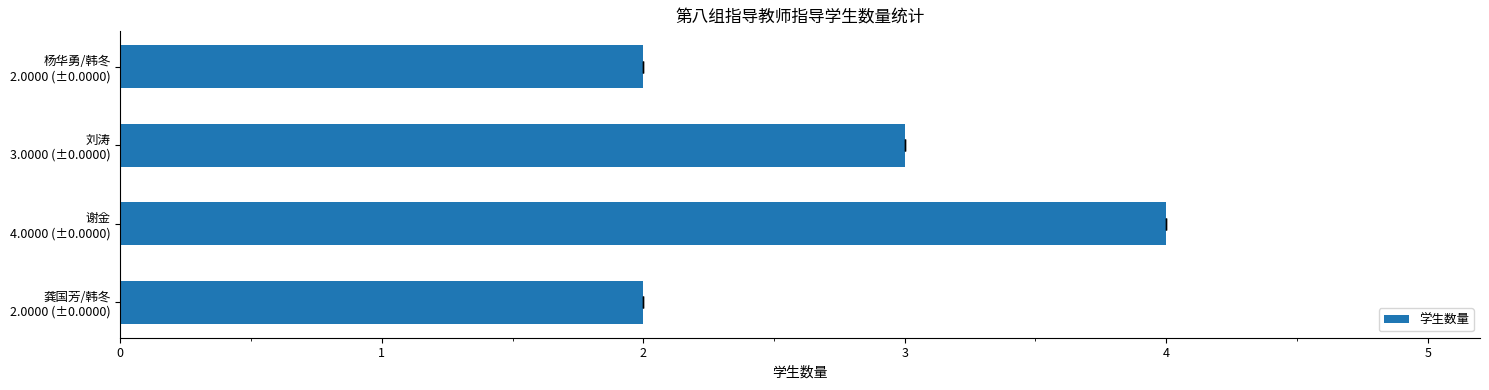

List the labels in order of value, largest first.

谢金 4.0000 (±0.0000), 刘涛 3.0000 (±0.0000), 龚国芳/韩冬 2.0000 (±0.0000), 杨华勇/韩冬 2.0000 (±0.0000)